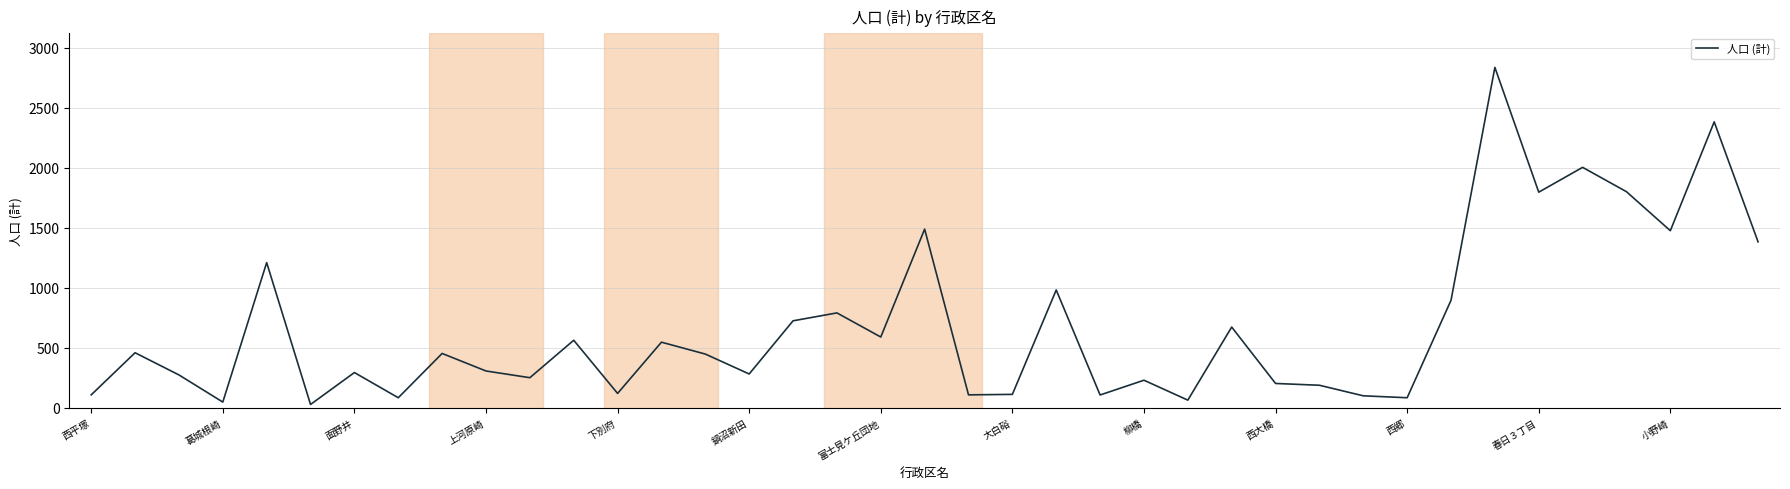

How many lines are shown in the chart?

1